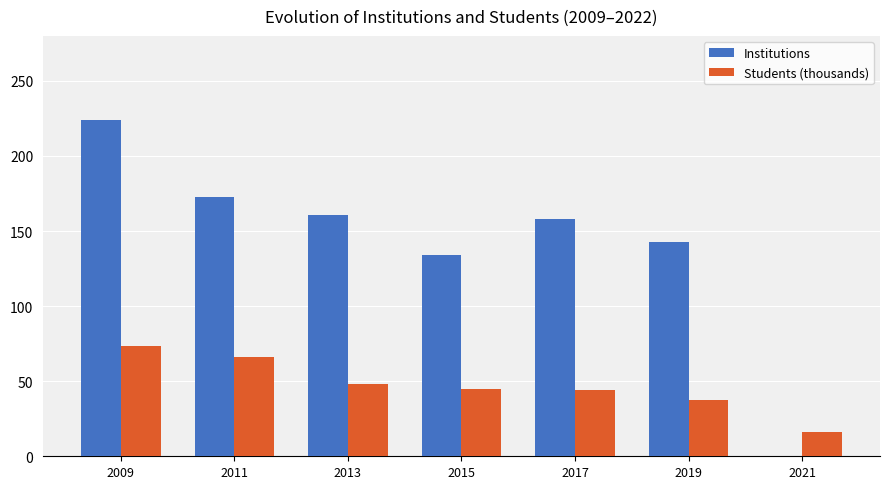

Which series changed the most between 2009 and 2017?

Institutions